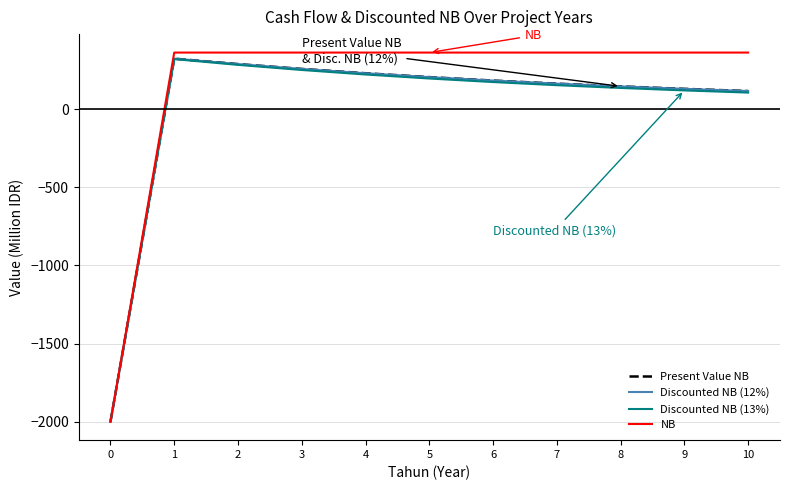

What is the total value across all series at 8?

793.1